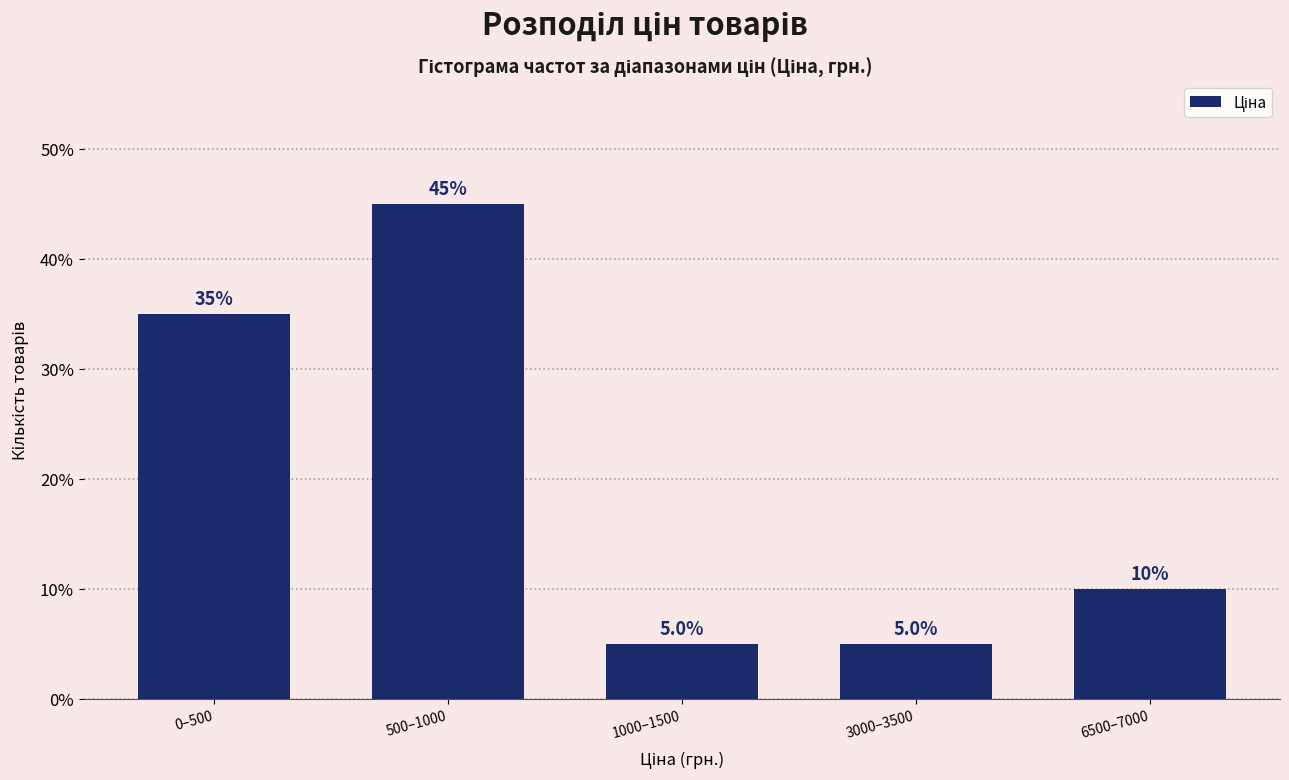

Reading left to right, transcribe all the data shown in this chart.

0–500=35	500–1000=45	1000–1500=5	3000–3500=5	6500–7000=10